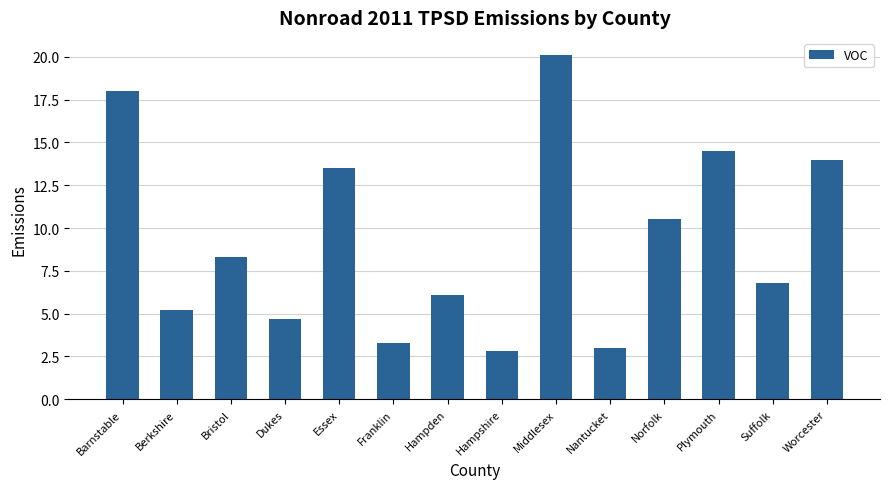

List the labels in order of value, largest first.

Middlesex, Barnstable, Plymouth, Worcester, Essex, Norfolk, Bristol, Suffolk, Hampden, Berkshire, Dukes, Franklin, Nantucket, Hampshire